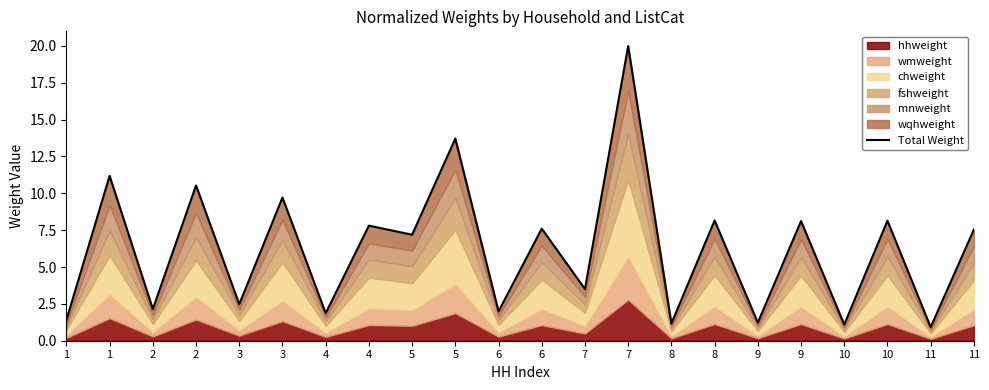

True or false: the data shows 3.6 at 2.

False